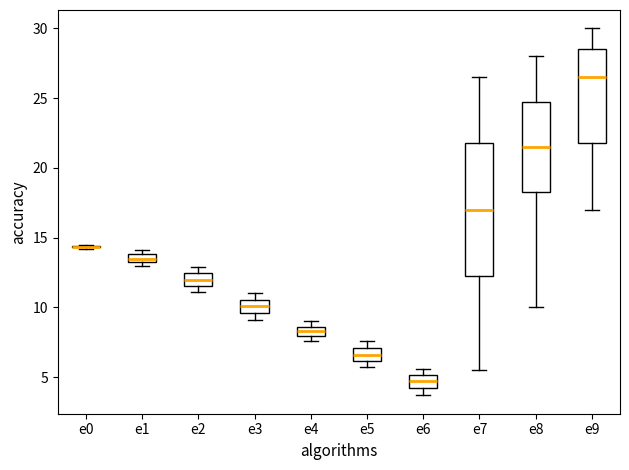

Comparing the boxes themselves (not the whiskers), which one is the tallest?

e7